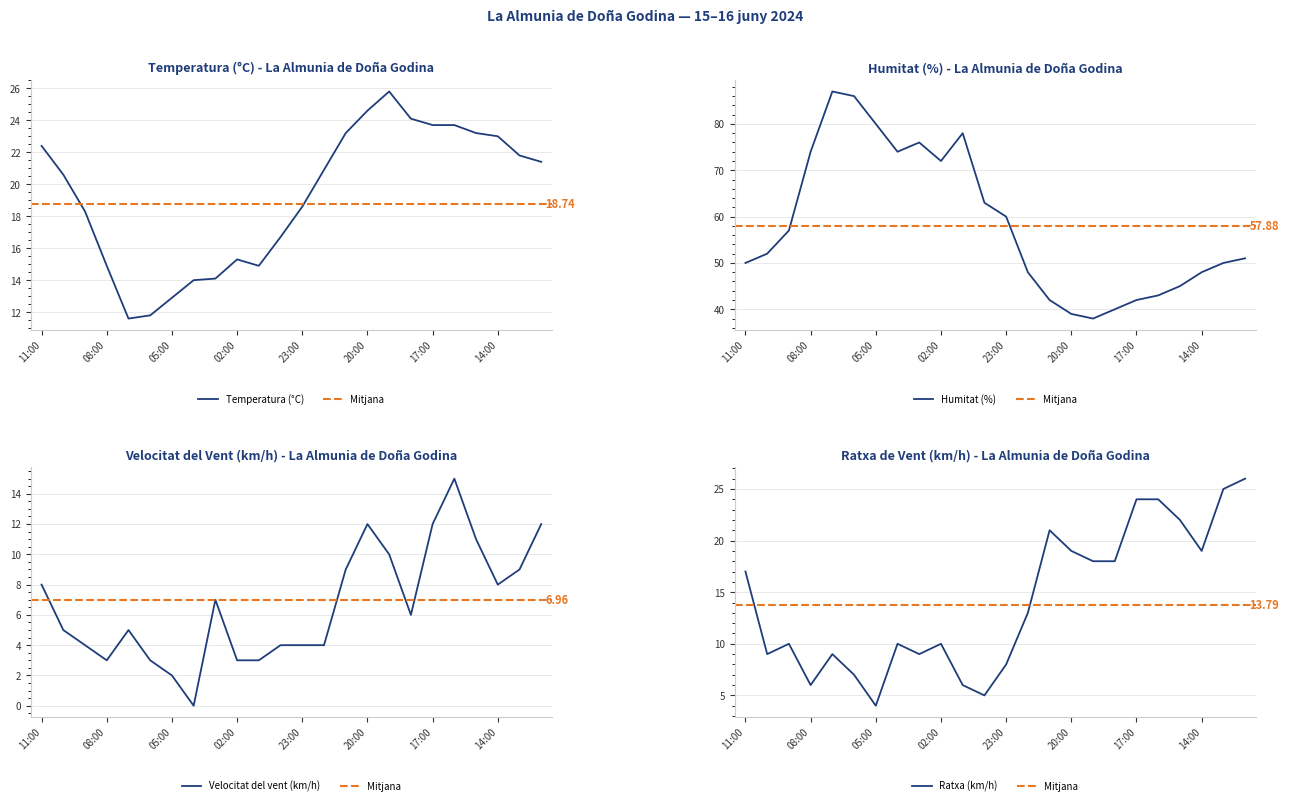

Count the number of categories in the chart.

24